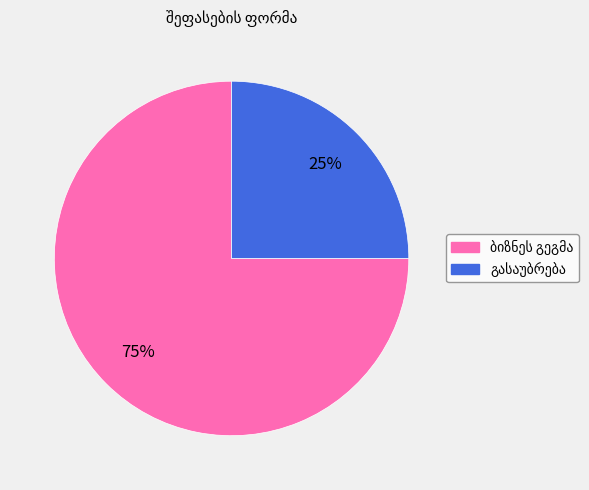

How many segments does this pie chart have?

2